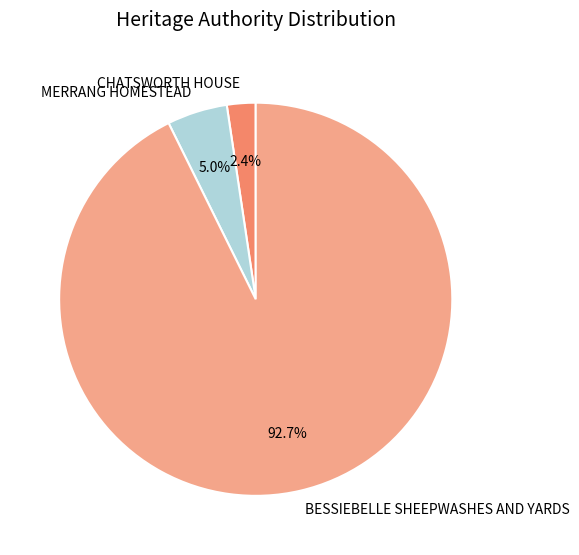

Which has a higher value, CHATSWORTH HOUSE or BESSIEBELLE SHEEPWASHES AND YARDS?

BESSIEBELLE SHEEPWASHES AND YARDS